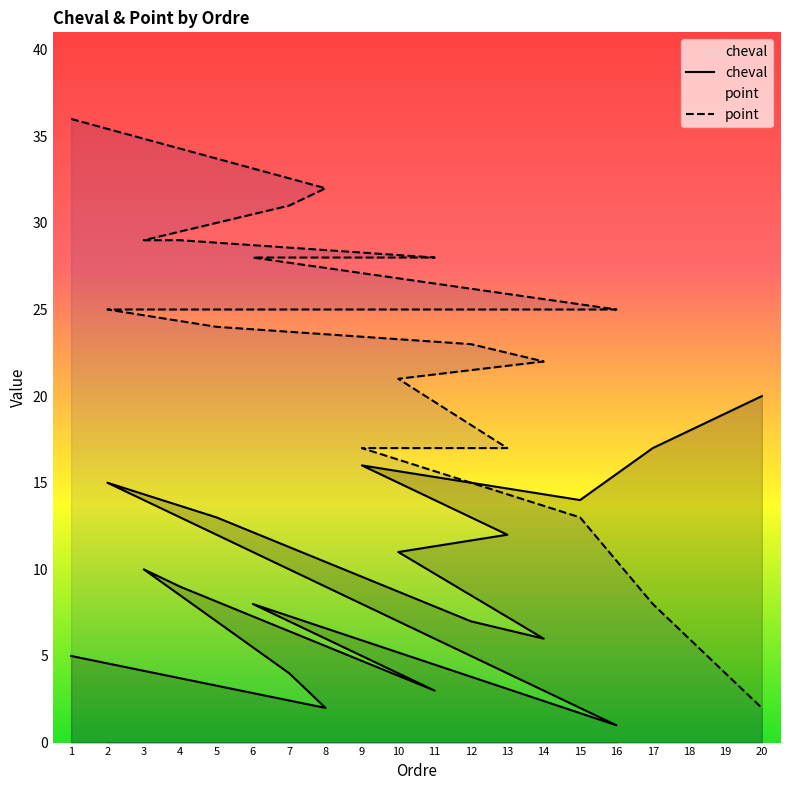

The cheval series shows 9 at 19. True or false?

False